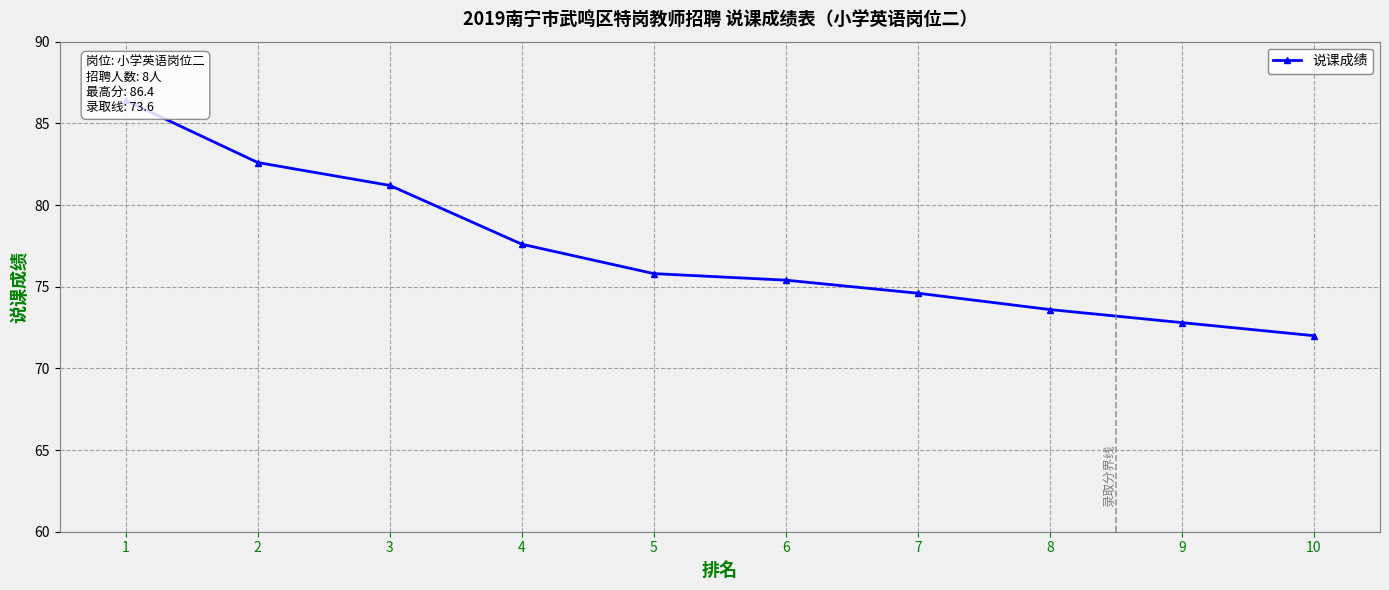

Reading left to right, what are all the values shown in this chart?

86.4	82.6	81.2	77.6	75.8	75.4	74.6	73.6	72.8	72.0